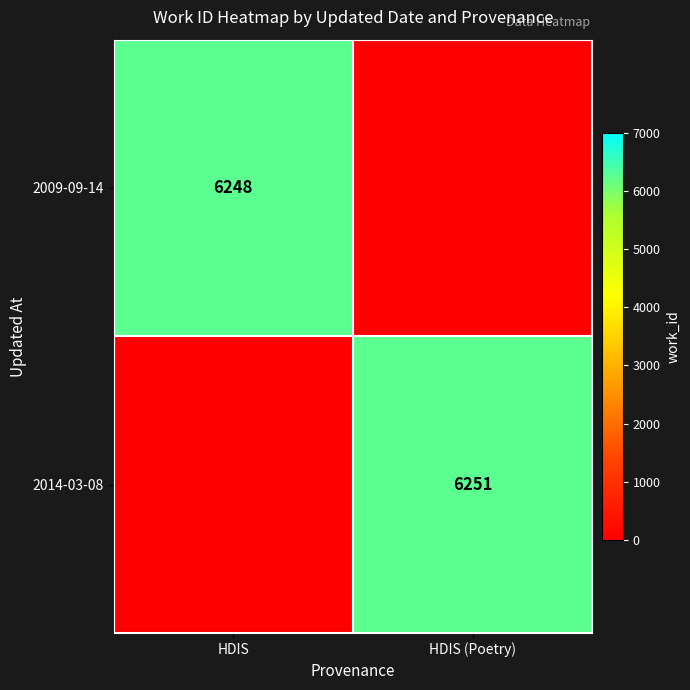

Which label corresponds to the smallest value in the chart?

HDIS (Poetry)